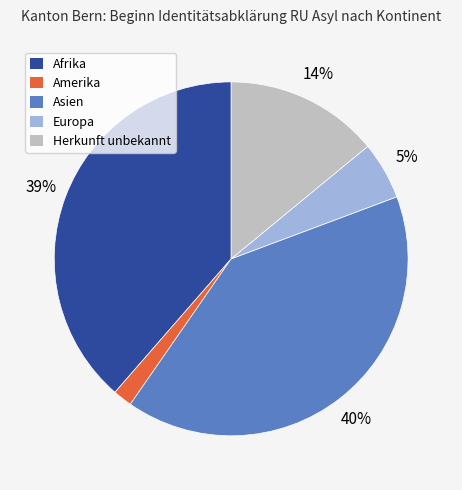

Is there any slice that represents more than half of the pie?

No